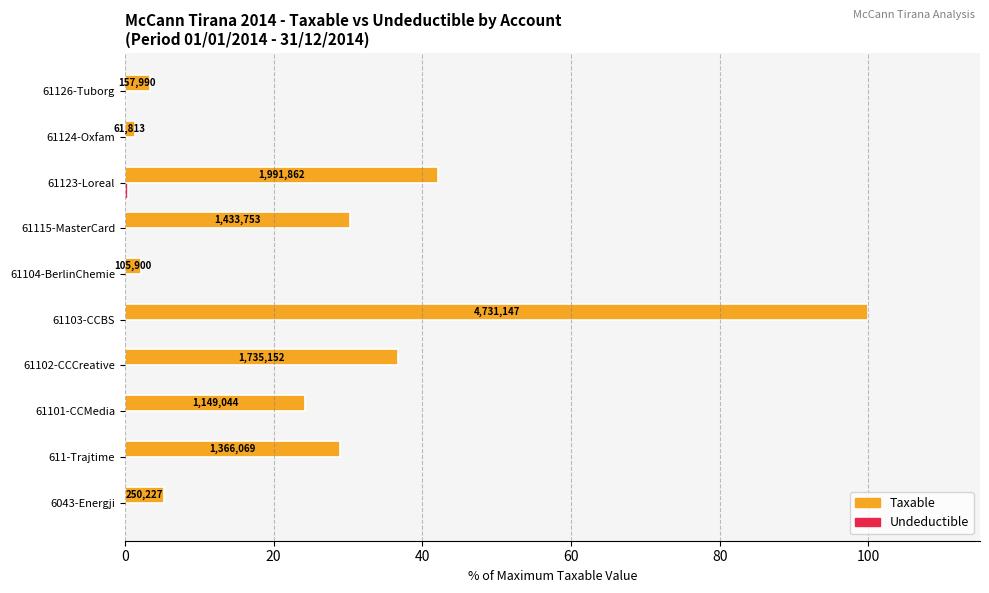

What is the maximum value for Taxable?

100.0